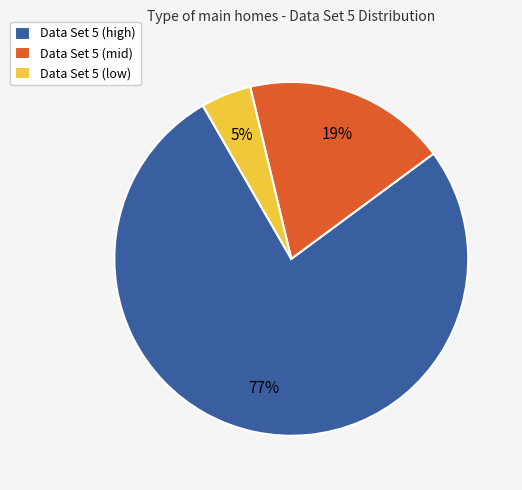

To the nearest percent, what portion does Data Set 5 (low) represent?

5%